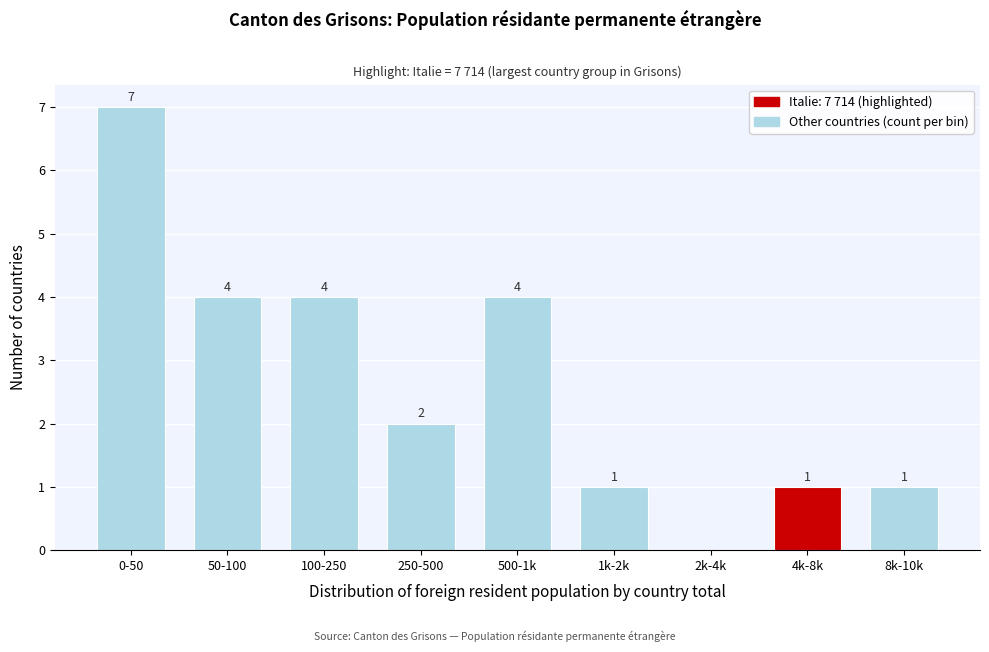

Reading left to right, extract all data points from this chart.

0-50=7	50-100=4	100-250=4	250-500=2	500-1k=4	1k-2k=1	2k-4k=0	4k-8k=1	8k-10k=1